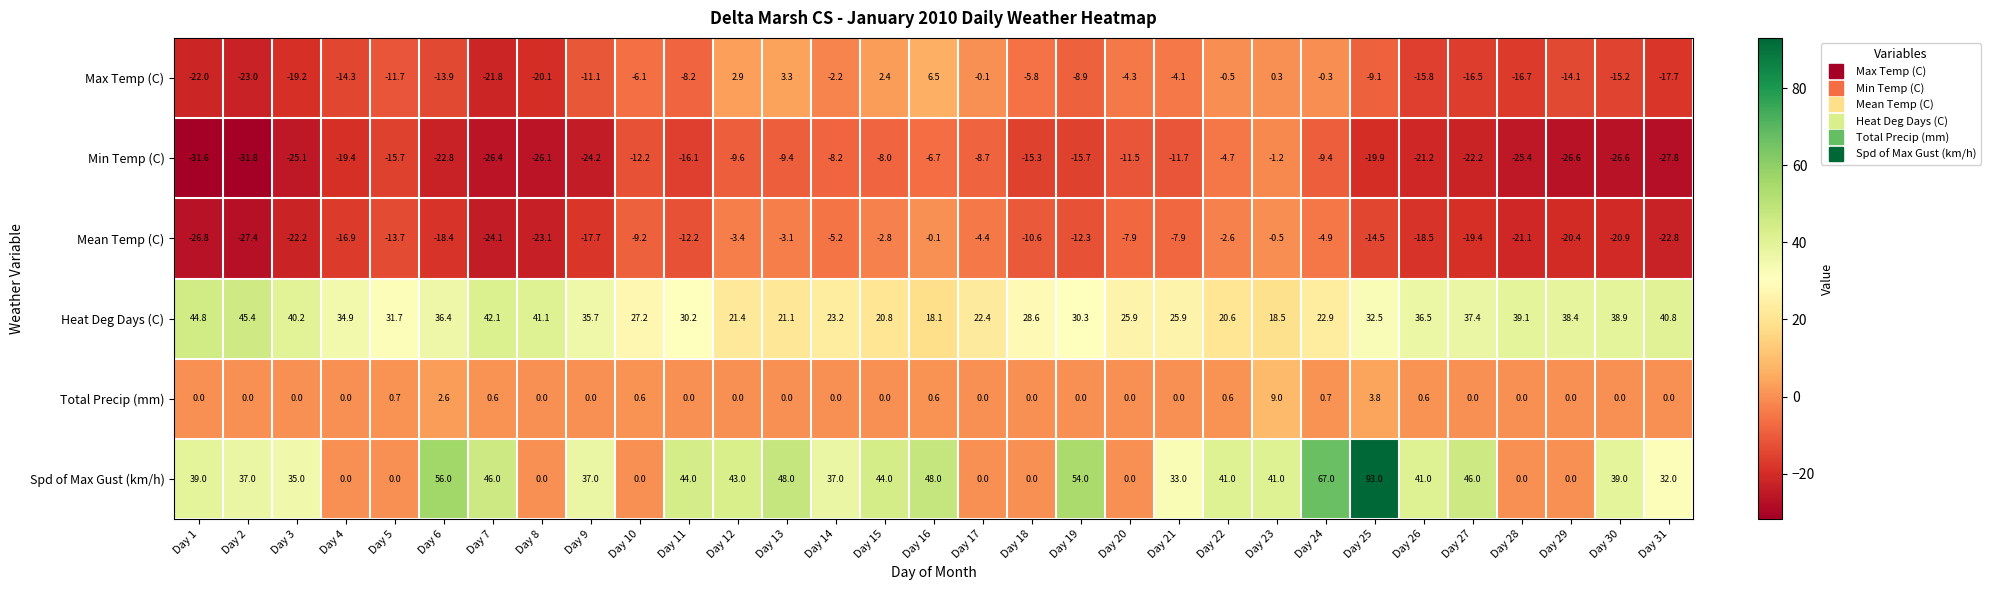

Is the value of Heat Deg Days (C) at Day 28 greater than the value of Mean Temp (C) at Day 31?

Yes